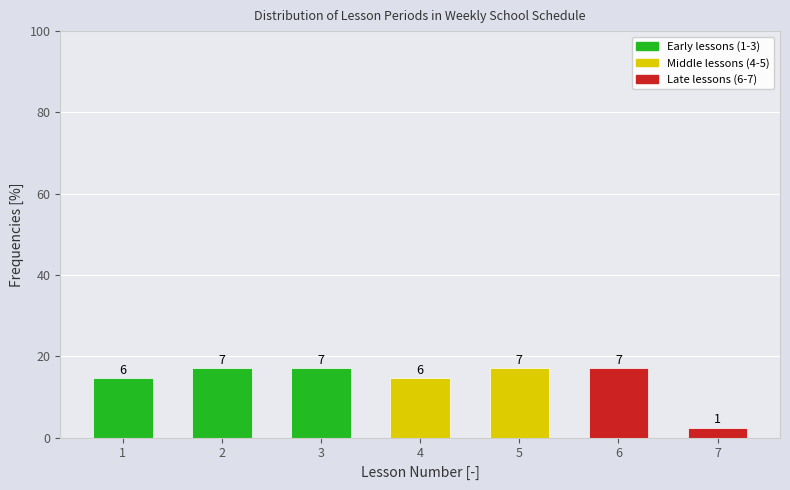

How many bars are there in total?

7